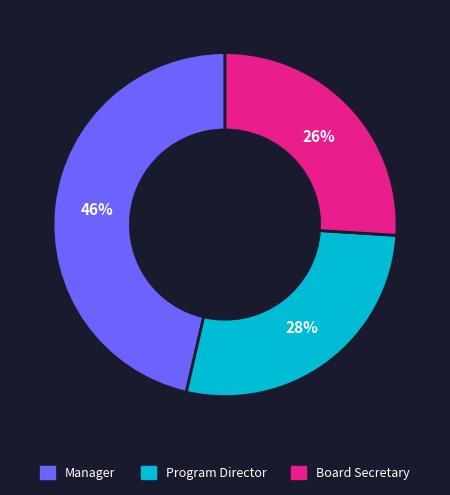

Approximately how many times larger is the value at Board Secretary compared to Program Director?

0.9